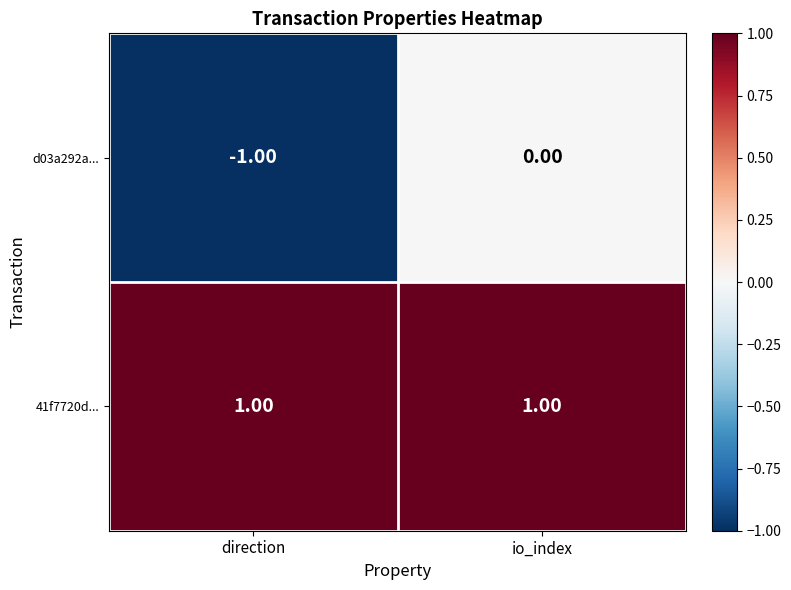

Is the value of d03a292a... at direction greater than the value of 41f7720d... at io_index?

No